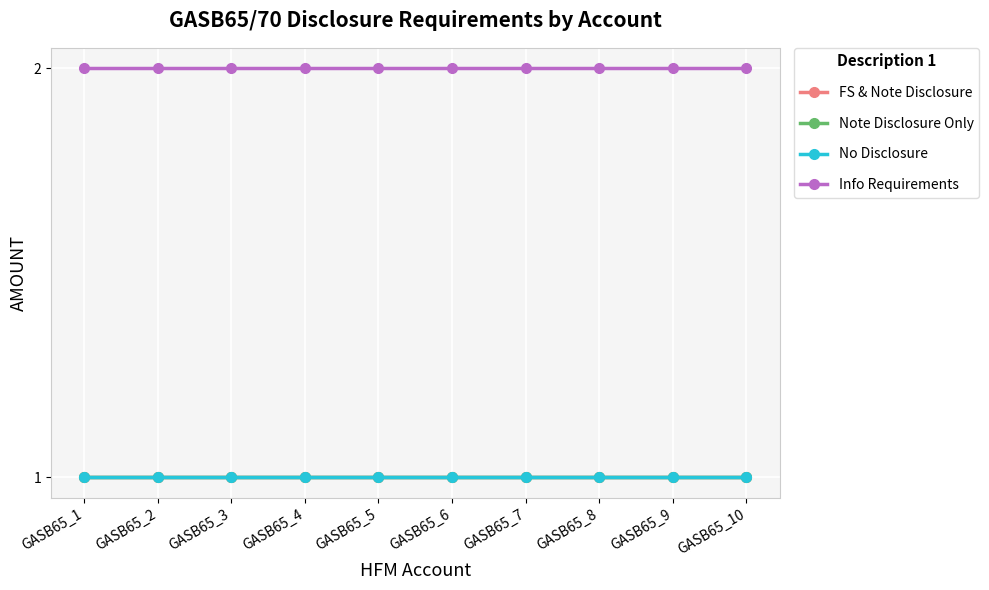

Where is FS & Note Disclosure nearest to the value 1?

GASB65_1